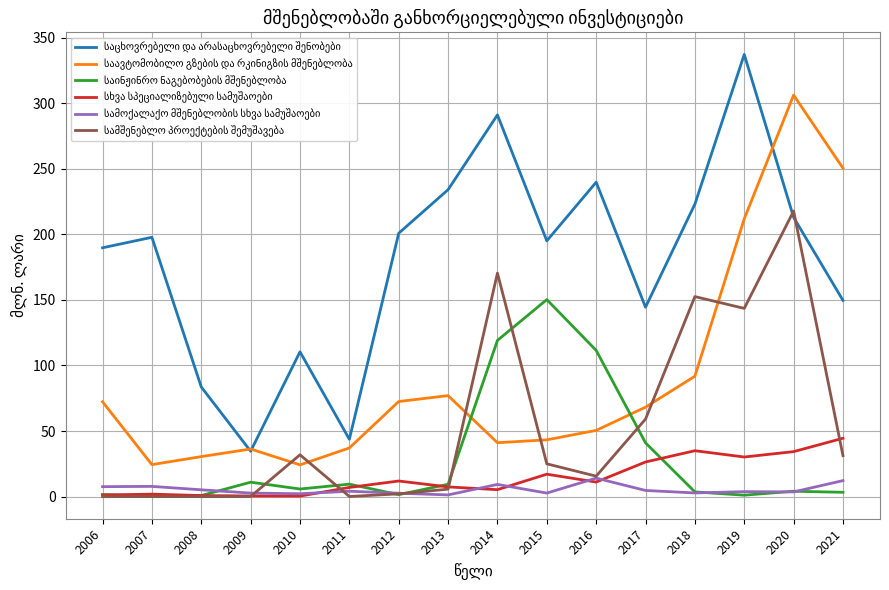

At which category does the chart reach its peak across all series?

2019